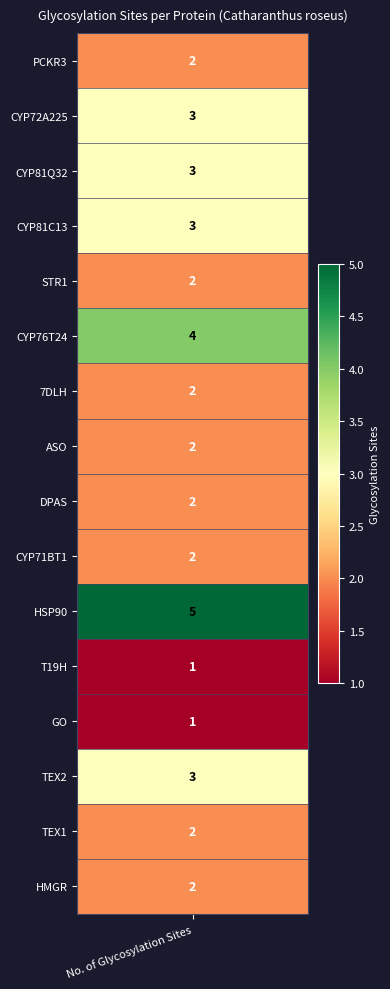

What is the ratio of the value at 4 to the value at 3?

0.7